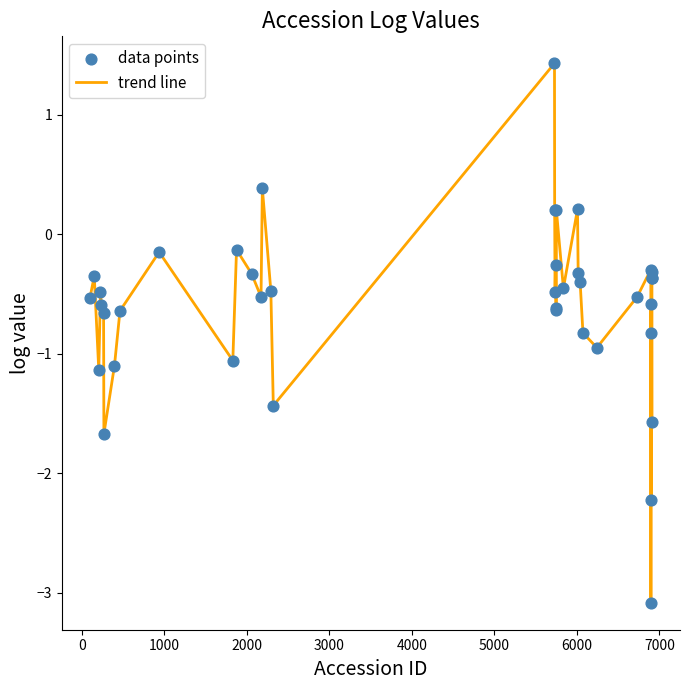

What is the smallest value displayed?

-3.1